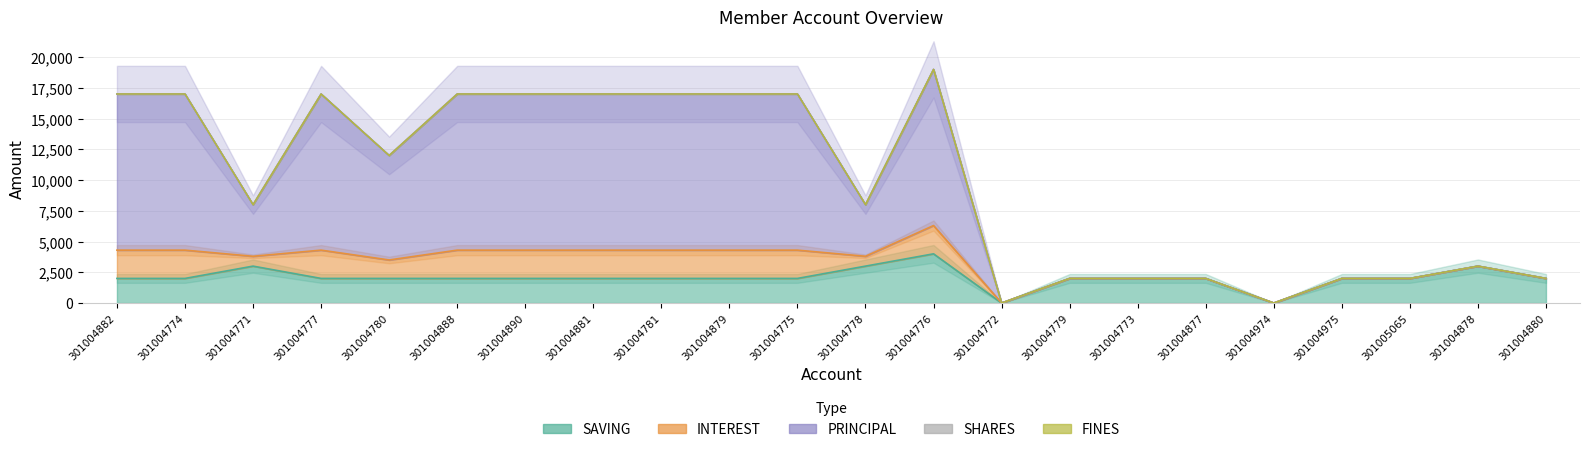

At which label does PRINCIPAL reach its peak?

301004776